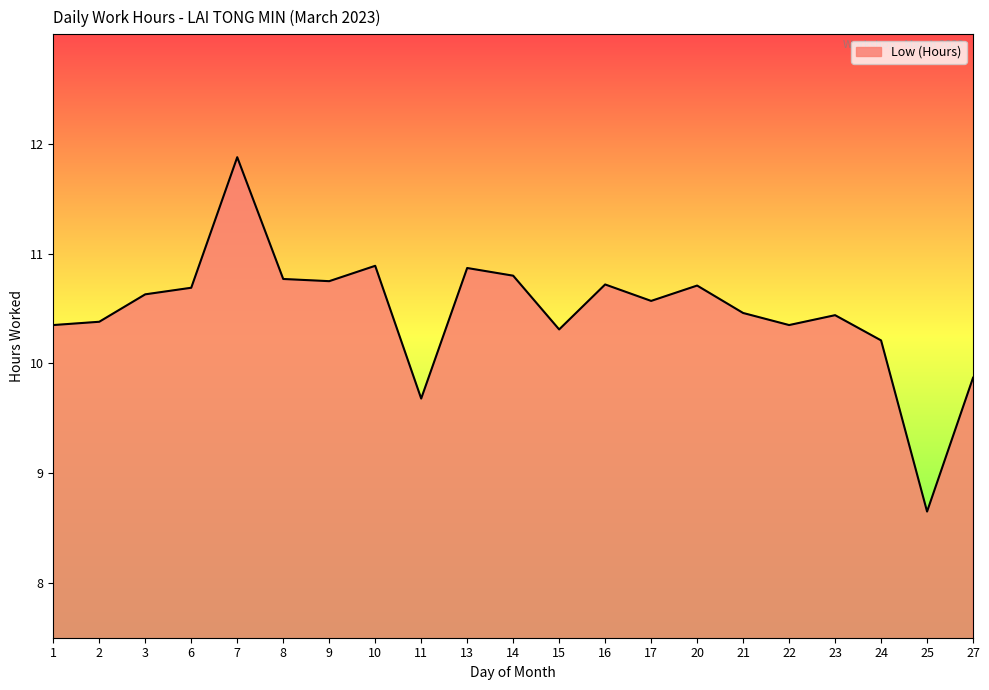

Count the number of values greater than 10.

18